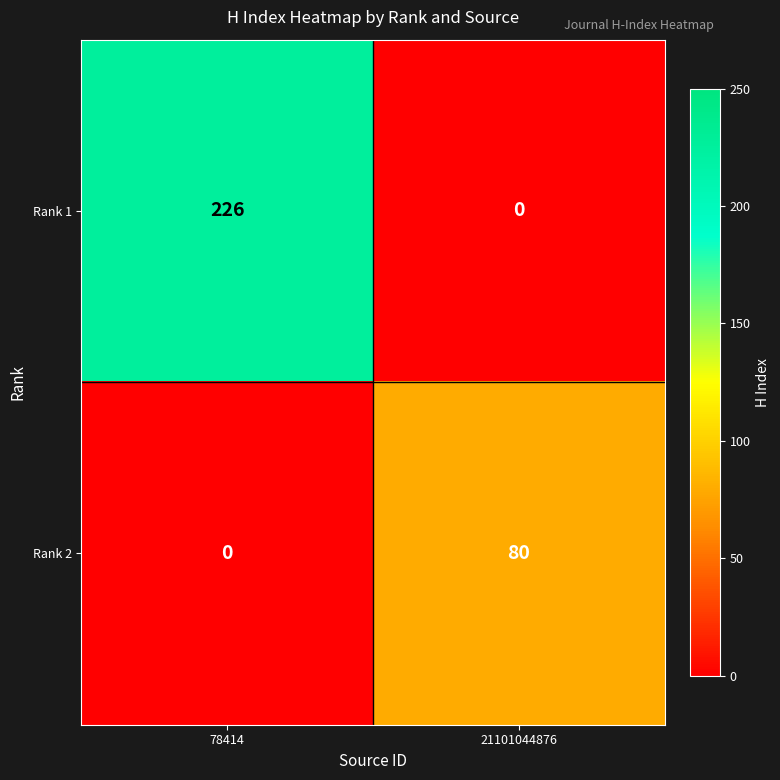

What is the spread (max minus min) of values at 78414?

226